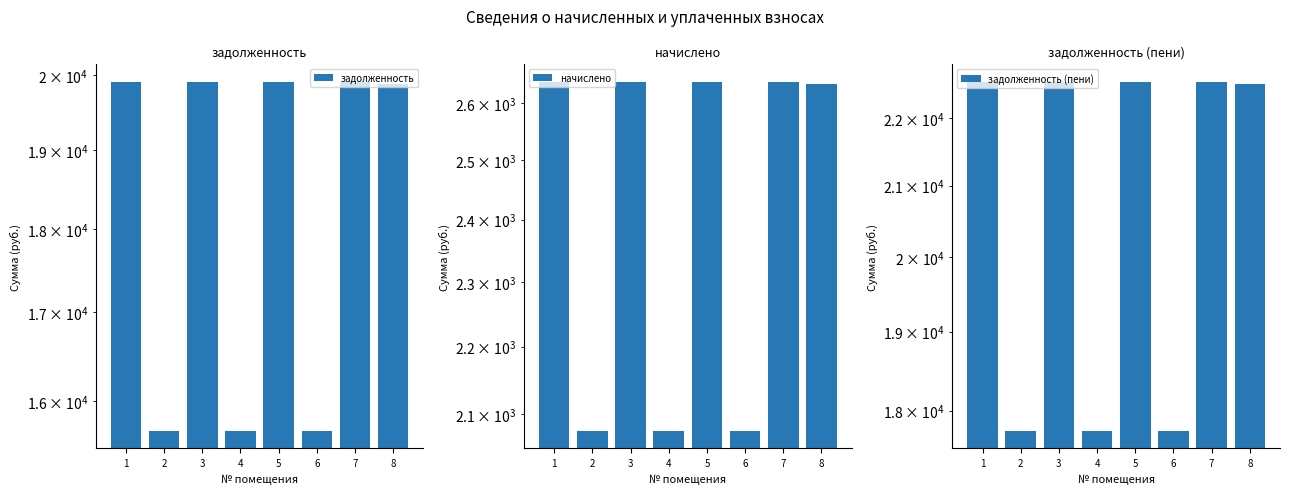

Reading right to left, list all the values displayed in this chart.

задолженность: 8=19876.3	7=19912.4	6=15675.2	5=19912.4	4=15675.2	3=19912.4	2=15675.2	1=19912.4
начислено: 8=2633.2	7=2637.9	6=2076.6	5=2637.9	4=2076.6	3=2637.9	2=2076.6	1=2637.9
задолженность (пени): 8=22509.5	7=22550.3	6=17751.8	5=22550.3	4=17751.8	3=22550.3	2=17751.8	1=22550.3